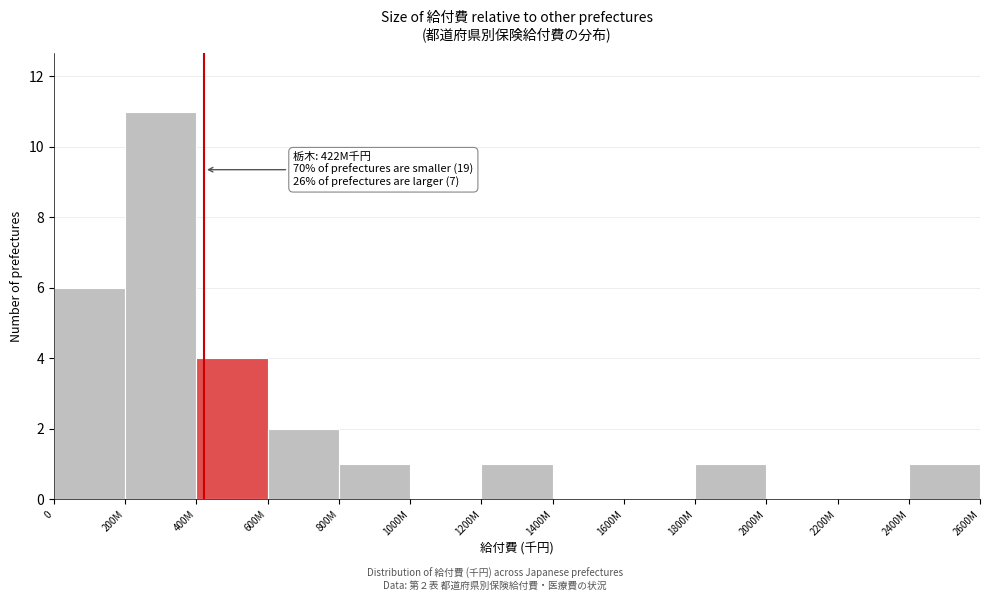

Reading right to left, what are all the values shown in this chart?

2400M=1	2200M=0	2000M=0	1800M=1	1600M=0	1400M=0	1200M=1	1000M=0	800M=1	600M=2	400M=4	200M=11	0=6